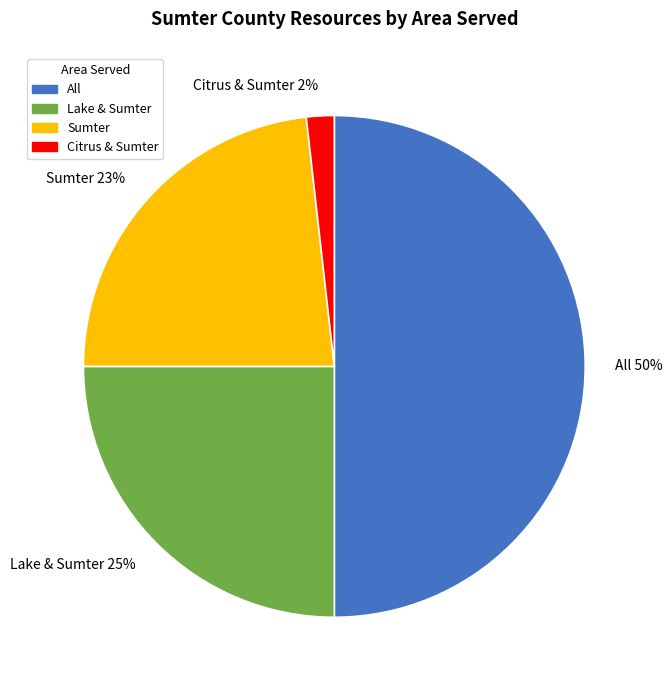

True or false: Sumter accounts for 13% of the total.

False